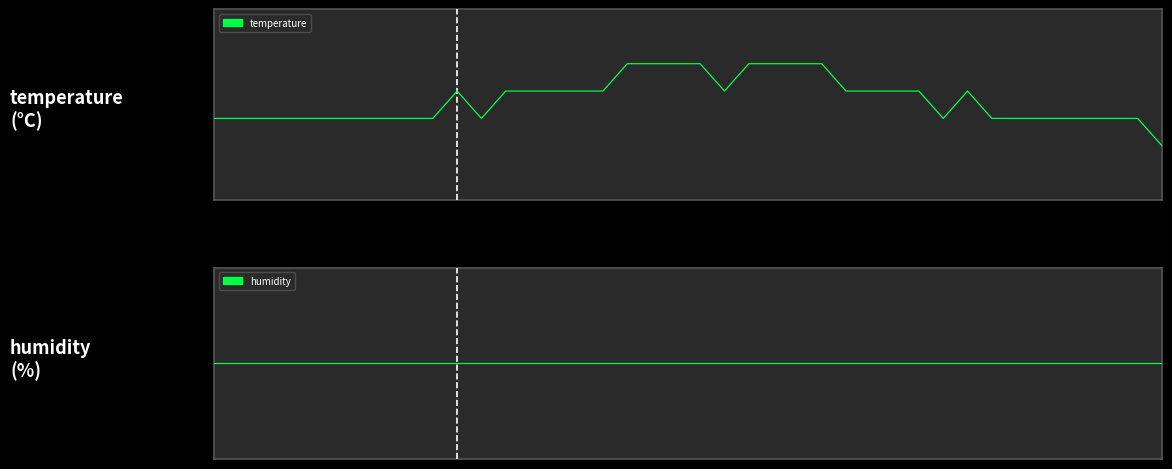

What is the difference between the highest and lowest values at 33?

90.6